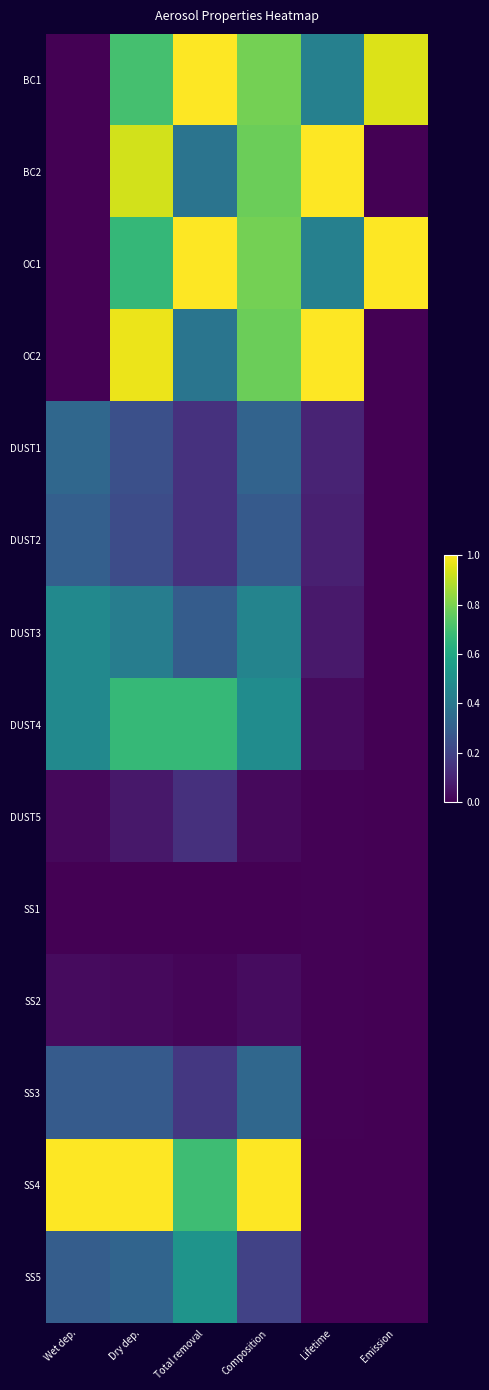

Reading left to right, extract all data points from this chart.

BC1: Wet dep.=0.0	Dry dep.=0.7	Total removal=1.0	Composition=0.8	Lifetime=0.4	Emission=0.9
BC2: Wet dep.=0.0	Dry dep.=0.9	Total removal=0.4	Composition=0.8	Lifetime=1.0	Emission=0.0
OC1: Wet dep.=0.0	Dry dep.=0.7	Total removal=1.0	Composition=0.8	Lifetime=0.4	Emission=1.0
OC2: Wet dep.=0.0	Dry dep.=1.0	Total removal=0.4	Composition=0.8	Lifetime=1.0	Emission=0.0
DUST1: Wet dep.=0.3	Dry dep.=0.2	Total removal=0.1	Composition=0.3	Lifetime=0.1	Emission=0.0
DUST2: Wet dep.=0.3	Dry dep.=0.2	Total removal=0.1	Composition=0.3	Lifetime=0.1	Emission=0.0
DUST3: Wet dep.=0.5	Dry dep.=0.4	Total removal=0.3	Composition=0.5	Lifetime=0.1	Emission=0.0
DUST4: Wet dep.=0.5	Dry dep.=0.7	Total removal=0.7	Composition=0.5	Lifetime=0.0	Emission=0.0
DUST5: Wet dep.=0.0	Dry dep.=0.1	Total removal=0.1	Composition=0.0	Lifetime=0.0	Emission=0.0
SS1: Wet dep.=0.0	Dry dep.=0.0	Total removal=0.0	Composition=0.0	Lifetime=0.0	Emission=0.0
SS2: Wet dep.=0.0	Dry dep.=0.0	Total removal=0.0	Composition=0.0	Lifetime=0.0	Emission=0.0
SS3: Wet dep.=0.3	Dry dep.=0.3	Total removal=0.2	Composition=0.3	Lifetime=0.0	Emission=0.0
SS4: Wet dep.=1.0	Dry dep.=1.0	Total removal=0.7	Composition=1.0	Lifetime=0.0	Emission=0.0
SS5: Wet dep.=0.3	Dry dep.=0.3	Total removal=0.5	Composition=0.2	Lifetime=0.0	Emission=0.0